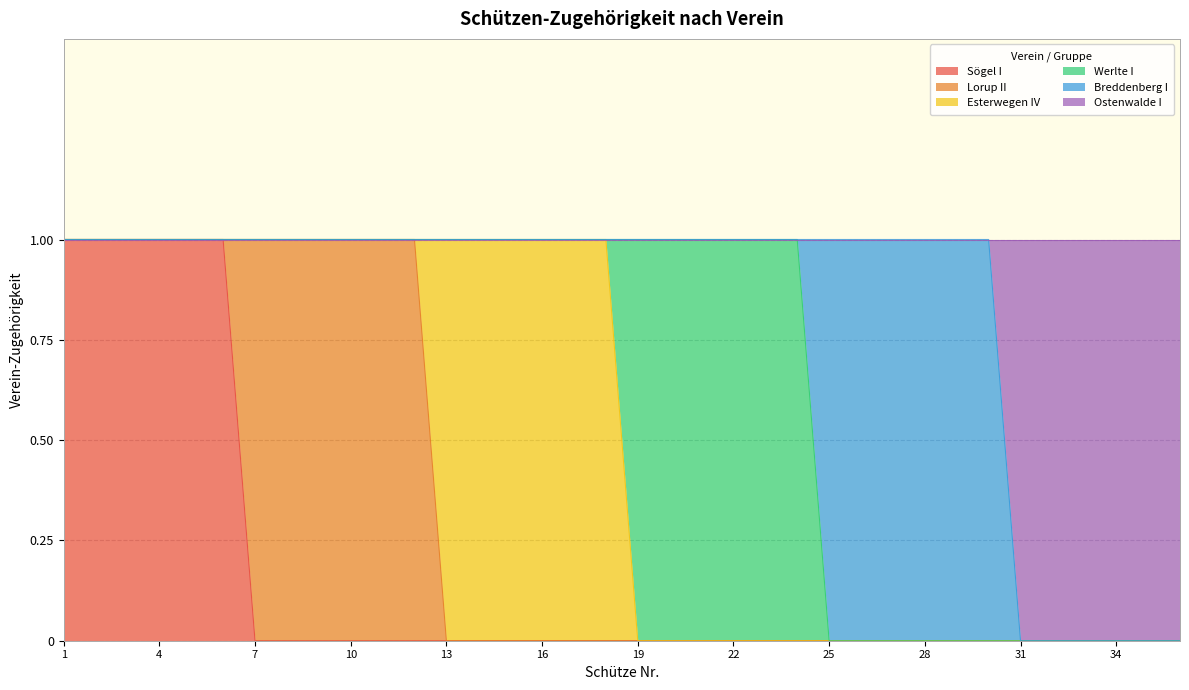

How many distinct data groups are displayed?

6